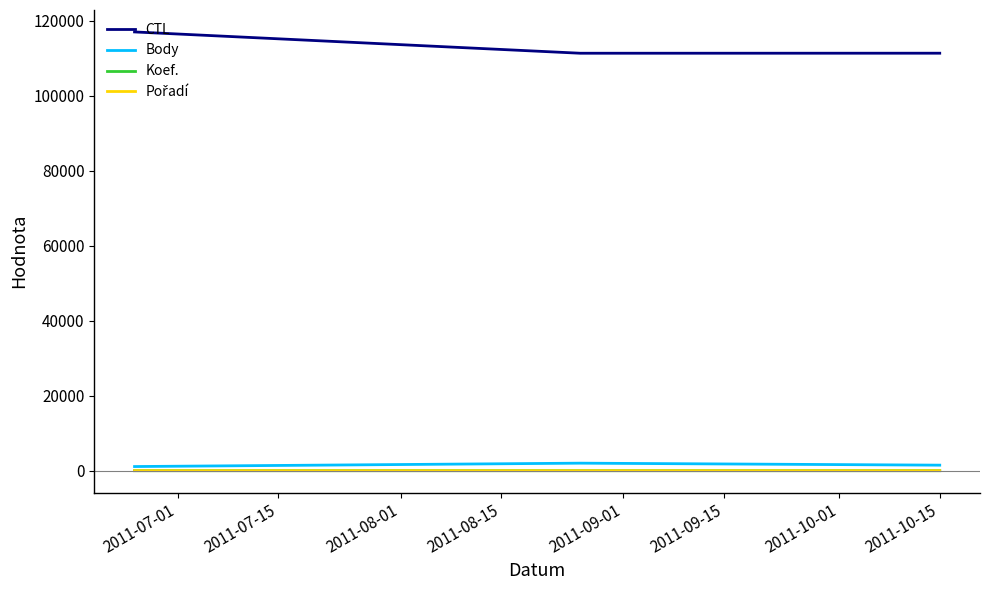

What is the greatest value displayed?

117007